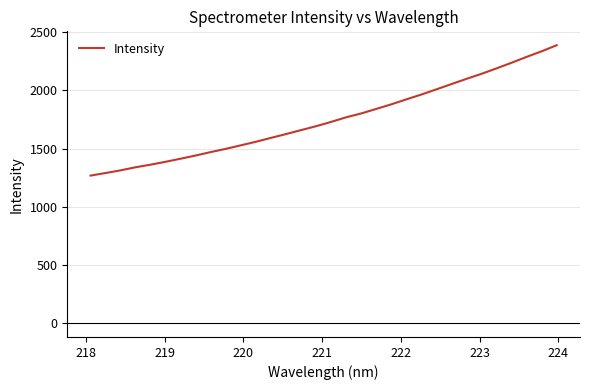

What is the difference between the maximum and minimum values?

1120.2